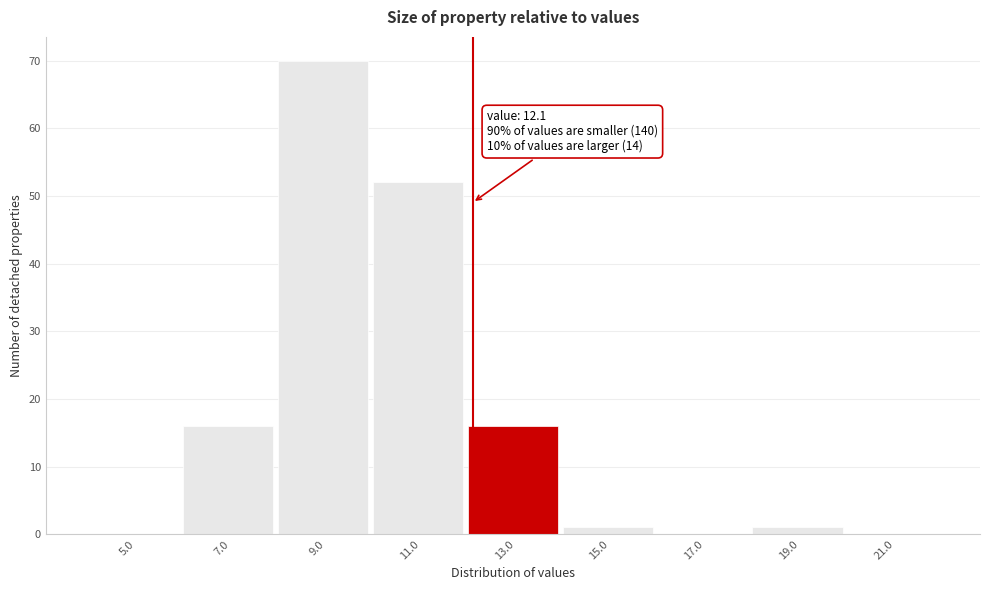

Over which range of the x-axis is the bar tallest?

8 to 10